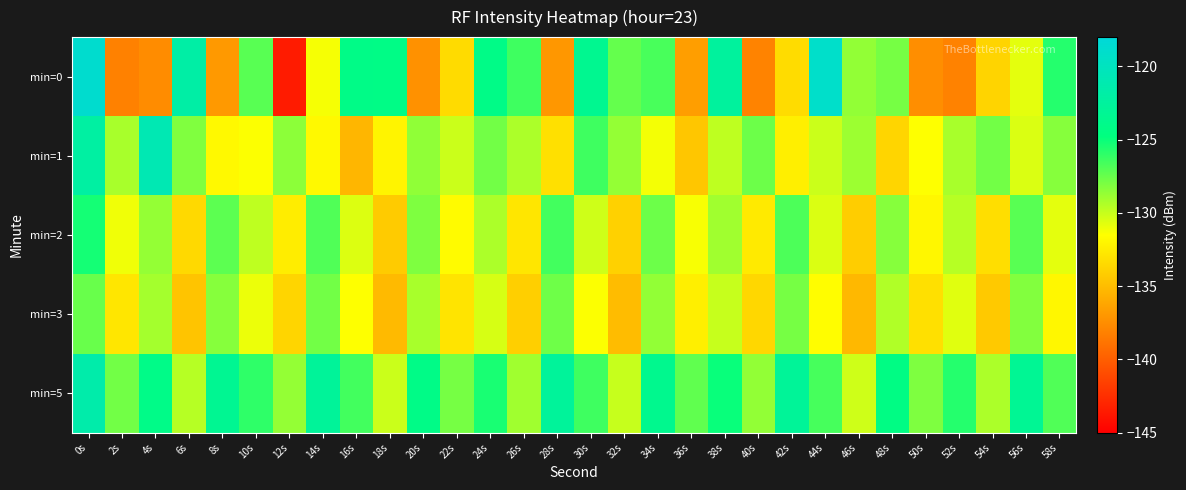

Reading left to right, list all the values displayed in this chart.

min=0: 0s=-118.8	2s=-138.1	4s=-137.5	6s=-121.9	8s=-136.9	10s=-127.1	12s=-143.5	14s=-131.3	16s=-124.2	18s=-124.2	20s=-137.3	22s=-133.4	24s=-124.2	26s=-126.4	28s=-137.0	30s=-123.5	32s=-127.4	34s=-126.7	36s=-136.6	38s=-122.5	40s=-138.0	42s=-133.3	44s=-119.1	46s=-128.6	48s=-127.9	50s=-137.4	52s=-138.1	54s=-133.7	56s=-130.8	58s=-125.7
min=1: 0s=-122.2	2s=-129.2	4s=-120.8	6s=-128.2	8s=-131.8	10s=-131.4	12s=-128.5	14s=-131.8	16s=-135.3	18s=-132.1	20s=-128.6	22s=-130.1	24s=-127.8	26s=-129.3	28s=-133.1	30s=-126.4	32s=-128.7	34s=-131.2	36s=-134.5	38s=-129.8	40s=-127.6	42s=-132.3	44s=-130.1	46s=-128.9	48s=-133.7	50s=-131.5	52s=-129.2	54s=-127.8	56s=-130.5	58s=-128.3
min=2: 0s=-125.3	2s=-131.1	4s=-128.7	6s=-133.5	8s=-127.2	10s=-129.8	12s=-132.4	14s=-126.9	16s=-130.6	18s=-134.2	20s=-128.1	22s=-131.7	24s=-129.3	26s=-132.8	28s=-126.5	30s=-130.2	32s=-133.9	34s=-127.6	36s=-131.3	38s=-129.0	40s=-132.6	42s=-126.8	44s=-130.5	46s=-134.1	48s=-128.3	50s=-131.9	52s=-129.6	54s=-133.2	56s=-127.1	58s=-130.8
min=3: 0s=-127.5	2s=-132.8	4s=-129.1	6s=-134.6	8s=-128.3	10s=-131.0	12s=-133.7	14s=-127.8	16s=-131.5	18s=-135.1	20s=-129.2	22s=-132.9	24s=-130.4	26s=-134.0	28s=-127.7	30s=-131.4	32s=-135.0	34s=-128.6	36s=-132.3	38s=-130.0	40s=-133.6	42s=-127.9	44s=-131.6	46s=-135.2	48s=-129.4	50s=-133.1	52s=-130.7	54s=-134.3	56s=-128.2	58s=-131.9
min=5: 0s=-121.5	2s=-127.8	4s=-124.1	6s=-129.6	8s=-123.3	10s=-126.0	12s=-128.7	14s=-122.8	16s=-126.5	18s=-130.1	20s=-124.2	22s=-127.9	24s=-125.4	26s=-129.0	28s=-122.7	30s=-126.4	32s=-130.0	34s=-123.6	36s=-127.3	38s=-125.0	40s=-128.6	42s=-122.9	44s=-126.6	46s=-130.2	48s=-124.4	50s=-128.1	52s=-125.7	54s=-129.3	56s=-123.2	58s=-126.9